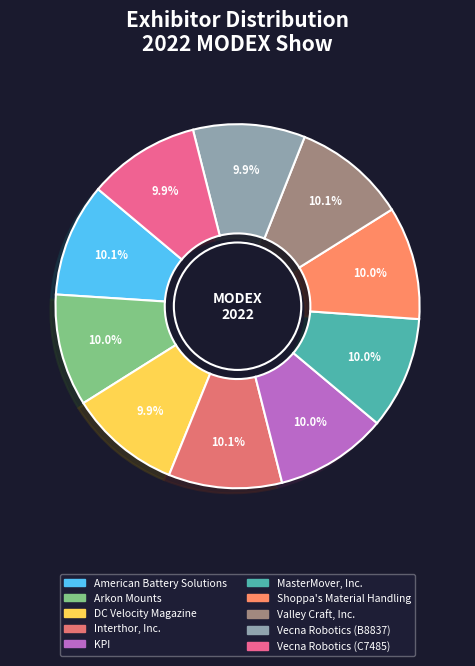

To the nearest percent, what percentage of the pie is Arkon Mounts?

10%